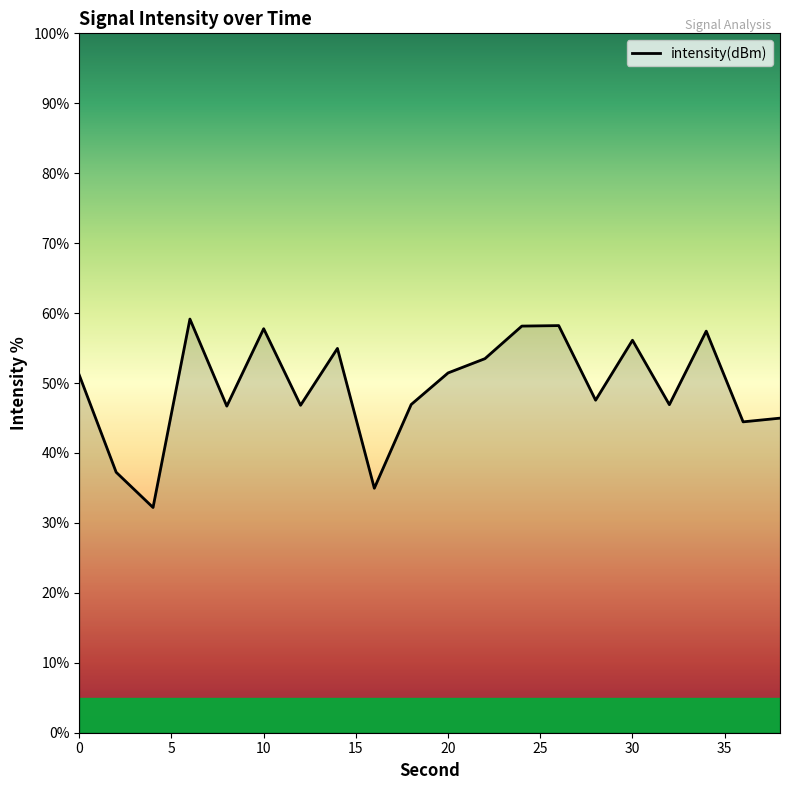

What is the difference between the maximum and minimum values?

26.9